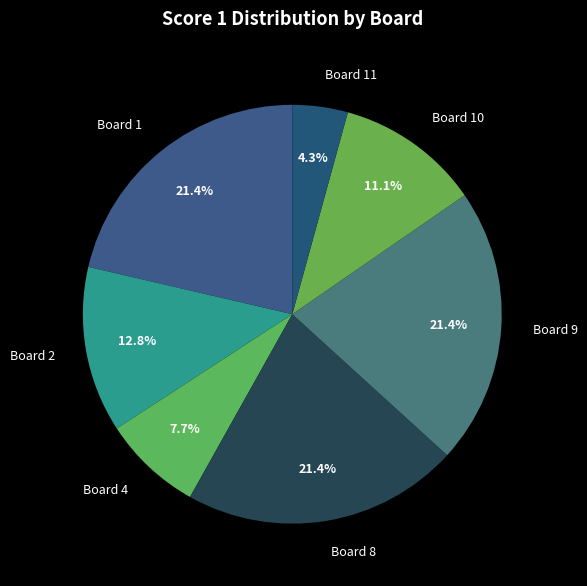

Which slice is the smallest?

Board 11